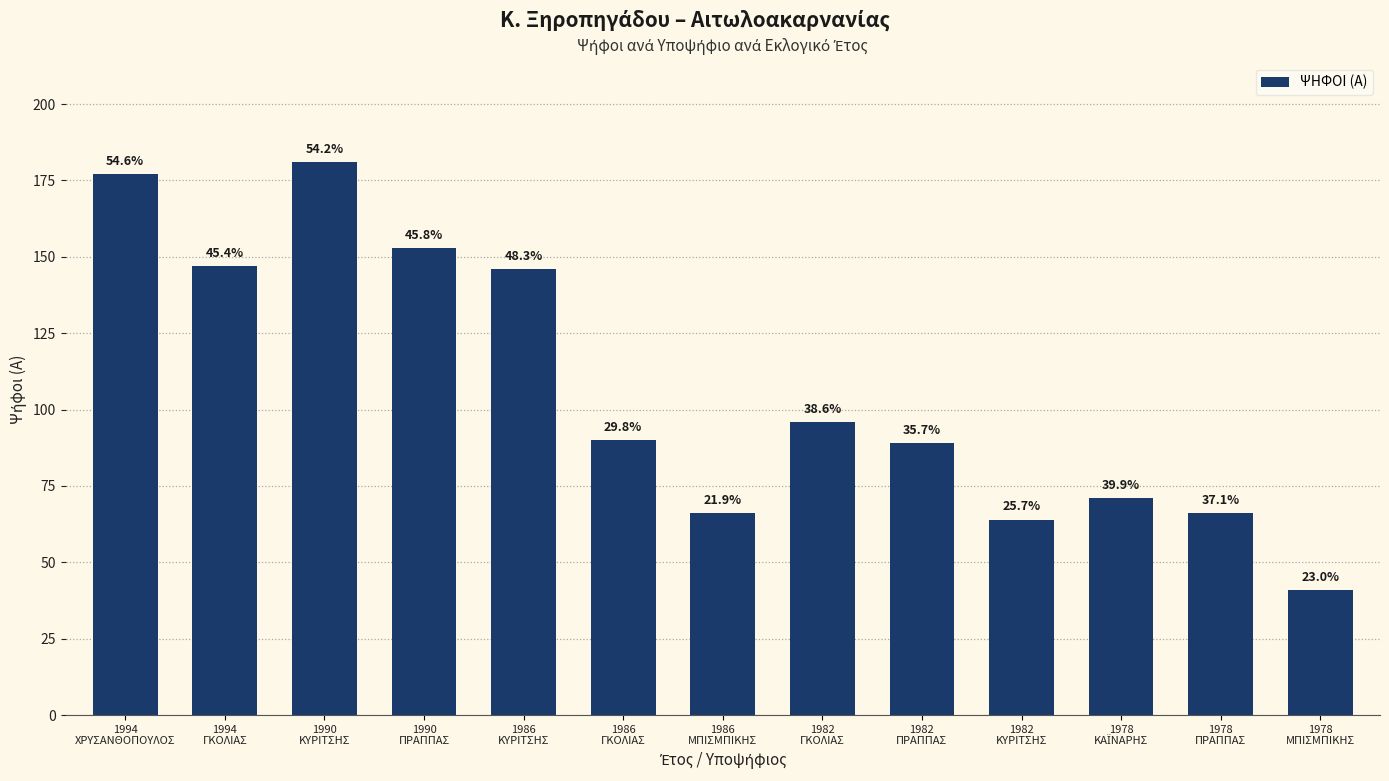

List the labels in order of value, largest first.

1990
ΚΥΡΙΤΣΗΣ, 1994
ΧΡΥΣΑΝΘΟΠΟΥΛΟΣ, 1990
ΠΡΑΠΠΑΣ, 1994
ΓΚΟΛΙΑΣ, 1986
ΚΥΡΙΤΣΗΣ, 1982
ΓΚΟΛΙΑΣ, 1986
ΓΚΟΛΙΑΣ, 1982
ΠΡΑΠΠΑΣ, 1978
ΚΑΪΝΑΡΗΣ, 1986
ΜΠΙΣΜΠΙΚΗΣ, 1978
ΠΡΑΠΠΑΣ, 1982
ΚΥΡΙΤΣΗΣ, 1978
ΜΠΙΣΜΠΙΚΗΣ